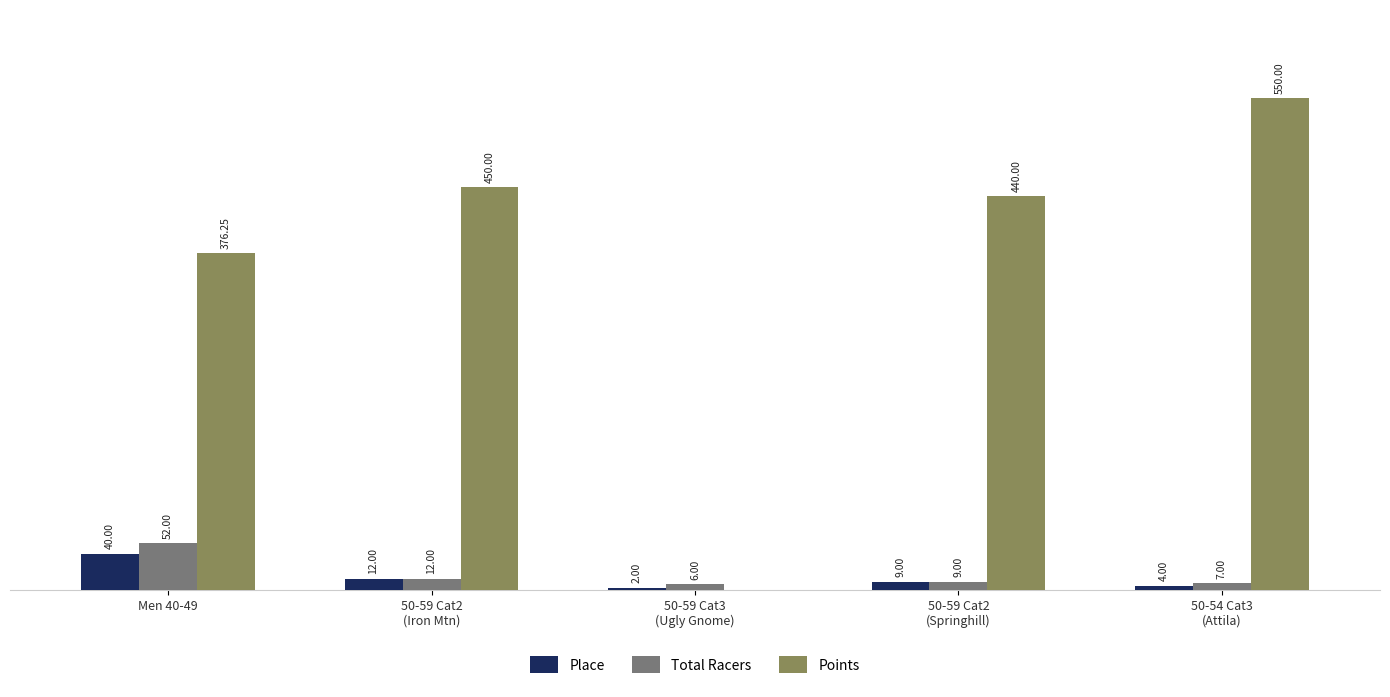

Which series has the largest total across all categories?

Points